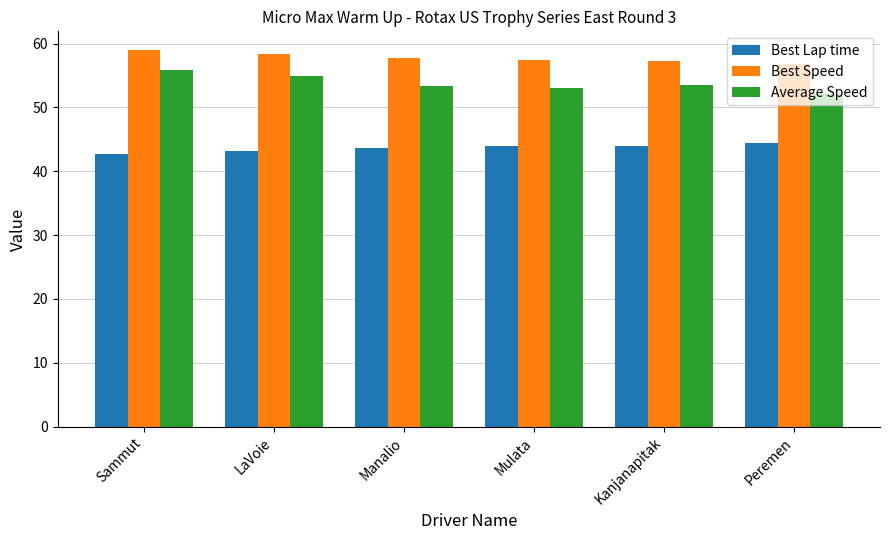

How many bars are there in total?

18